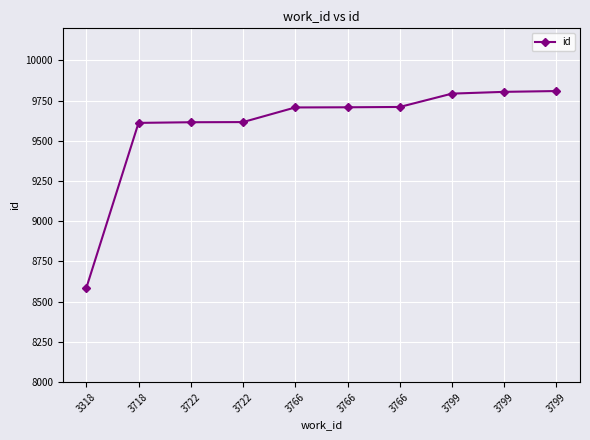

Is this an area chart (filled region under the line)?

No